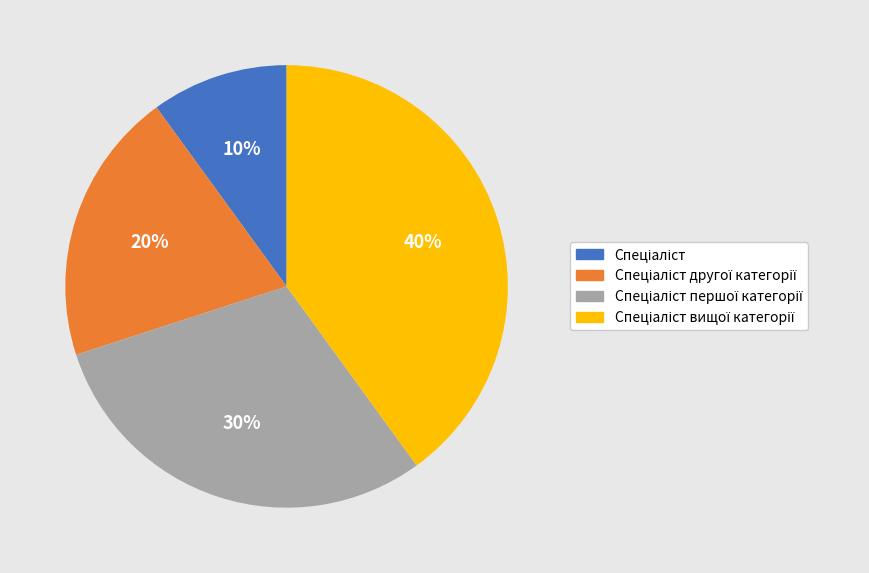

To the nearest percent, what is the average slice percentage?

25%